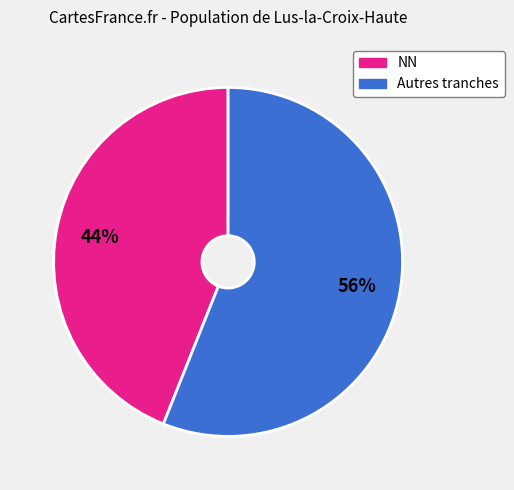

Count the number of slices in the pie.

2